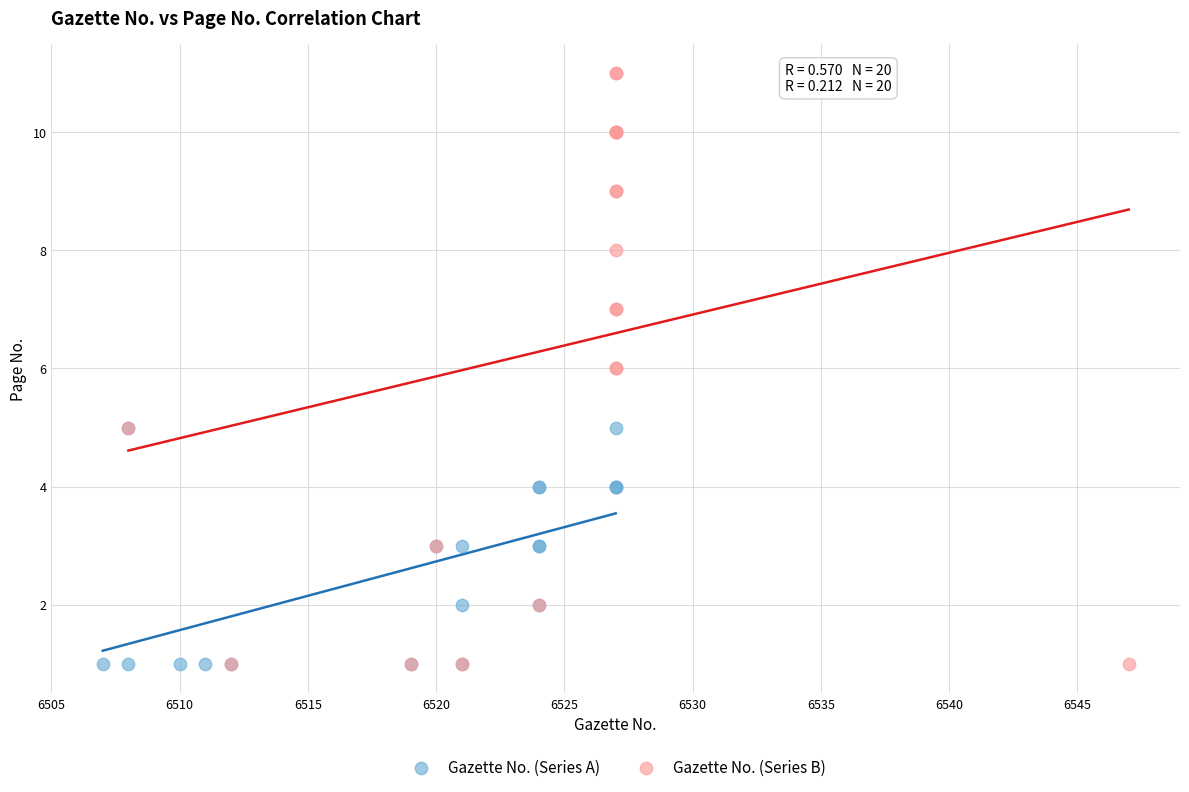

Which series contains the highest Y value?

Gazette No. (Series B)